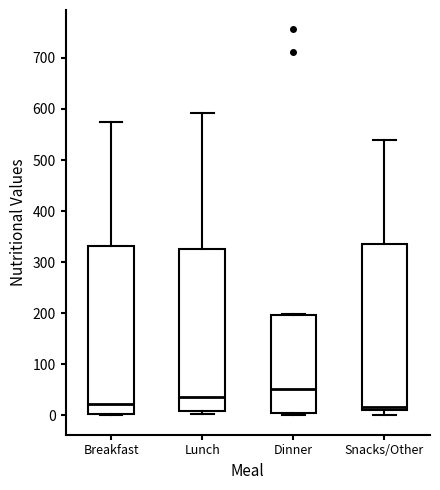

Reading left to right, read every box against the y-axis: the position of its median line, the range the box covers, and the ends of its whiskers. The values are not printed on the chart, so give them approximately, as read against the axis.

Breakfast: median 20, box 0 to 330, whiskers 0 to 570
Lunch: median 40, box 10 to 330, whiskers 0 to 590
Dinner: median 50, box 10 to 200, whiskers 0 to 200
Snacks/Other: median 20, box 10 to 340, whiskers 0 to 540